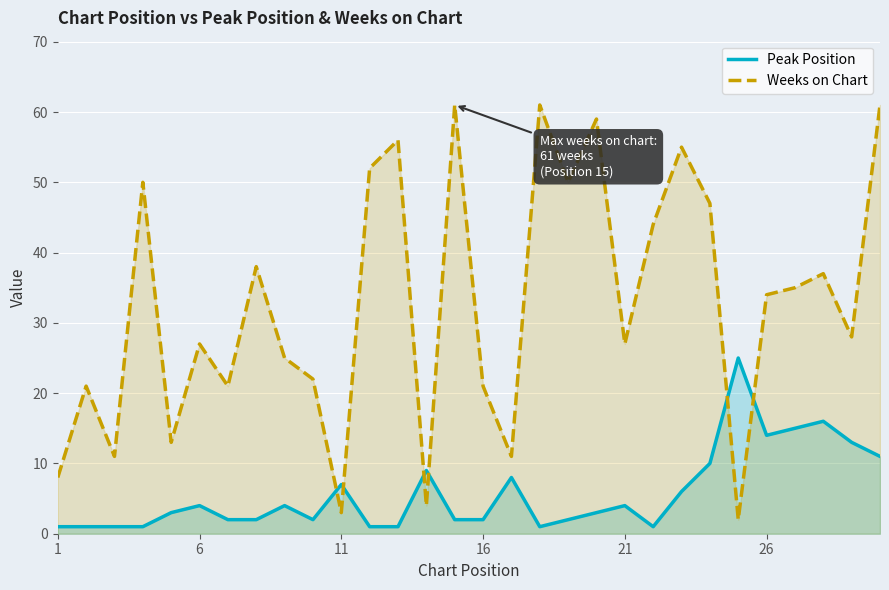

How many intersections are there between Peak Position and Weeks on Chart?

6